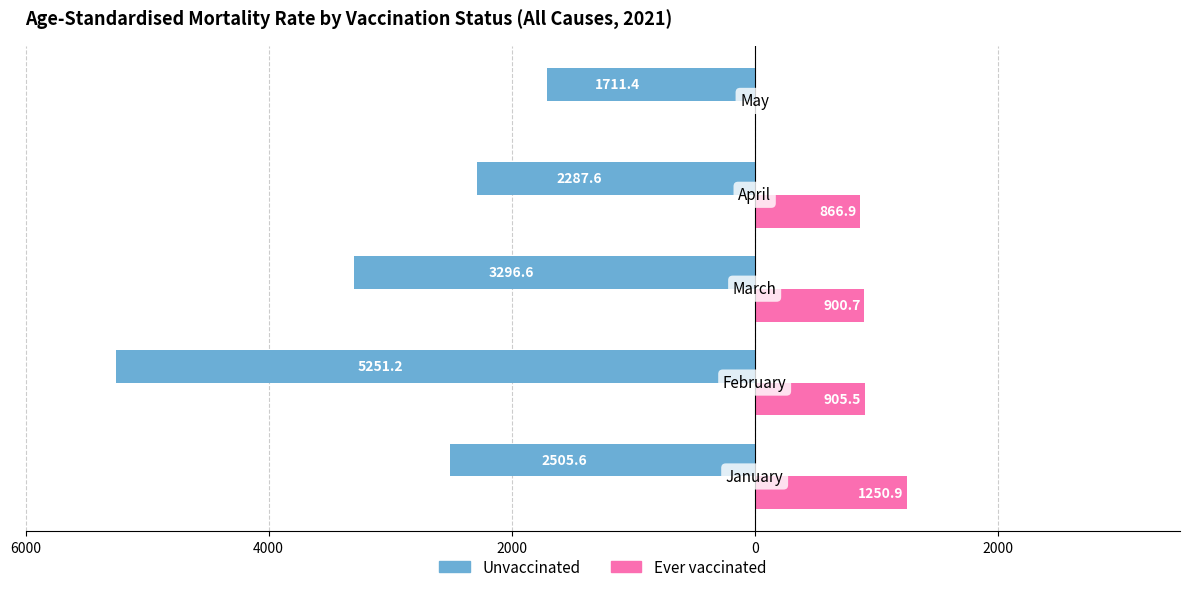

What are all the series names shown in the legend?

Unvaccinated, Ever vaccinated